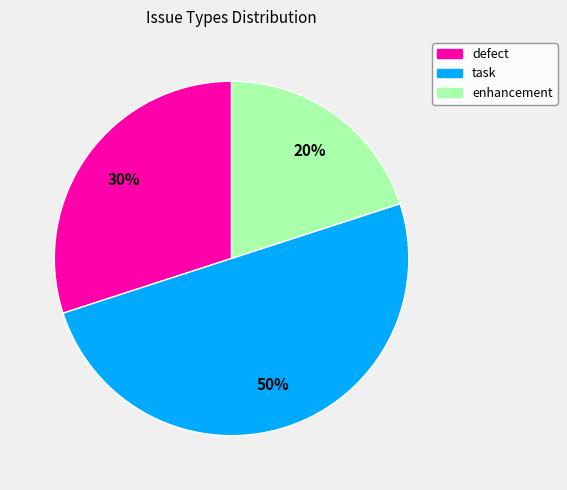

To the nearest percent, what is the average slice percentage?

33%